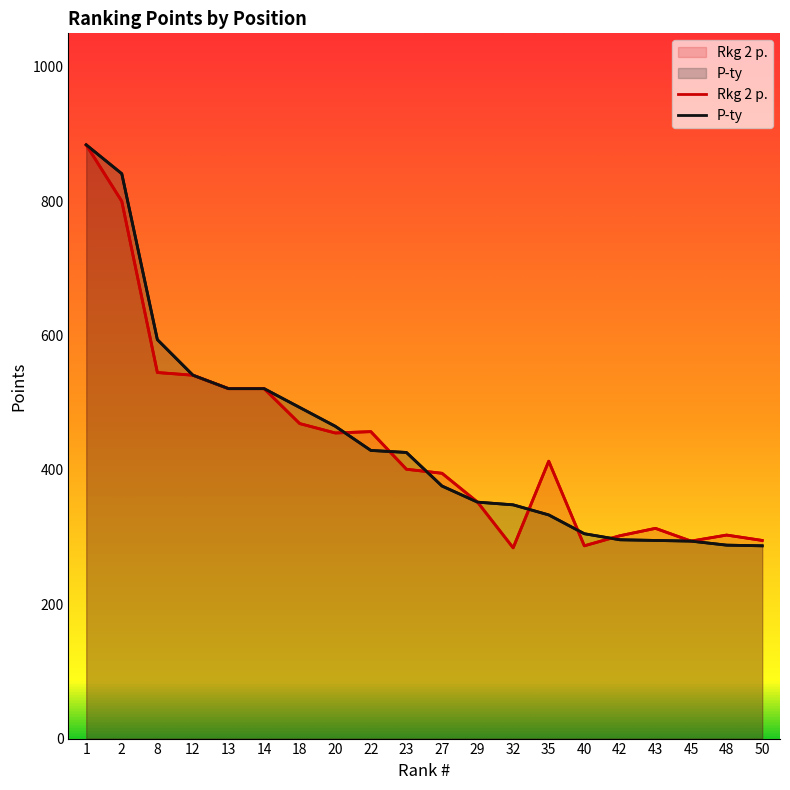

What is the total value across all series at 27?

771